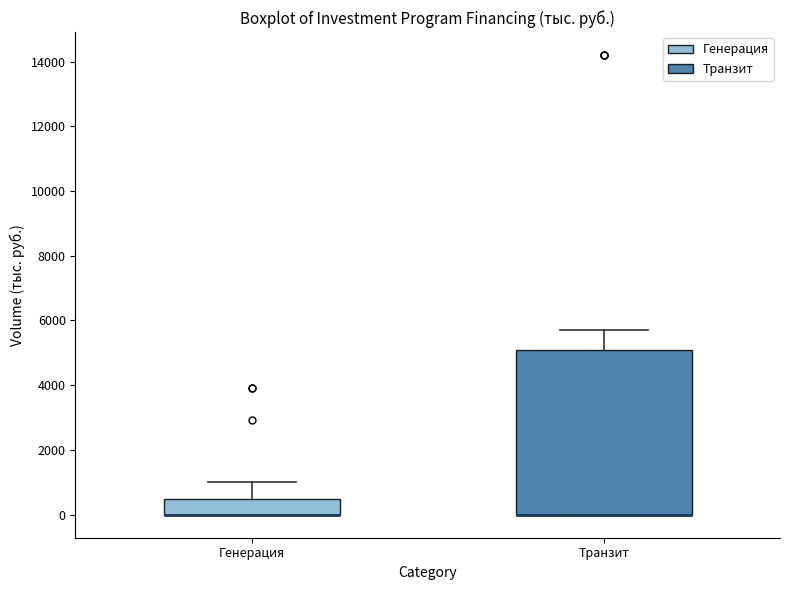

Where does the upper whisker of the box for Транзит end on the y-axis? The values are not printed on the chart, so give them approximately, as read against the axis.

5800